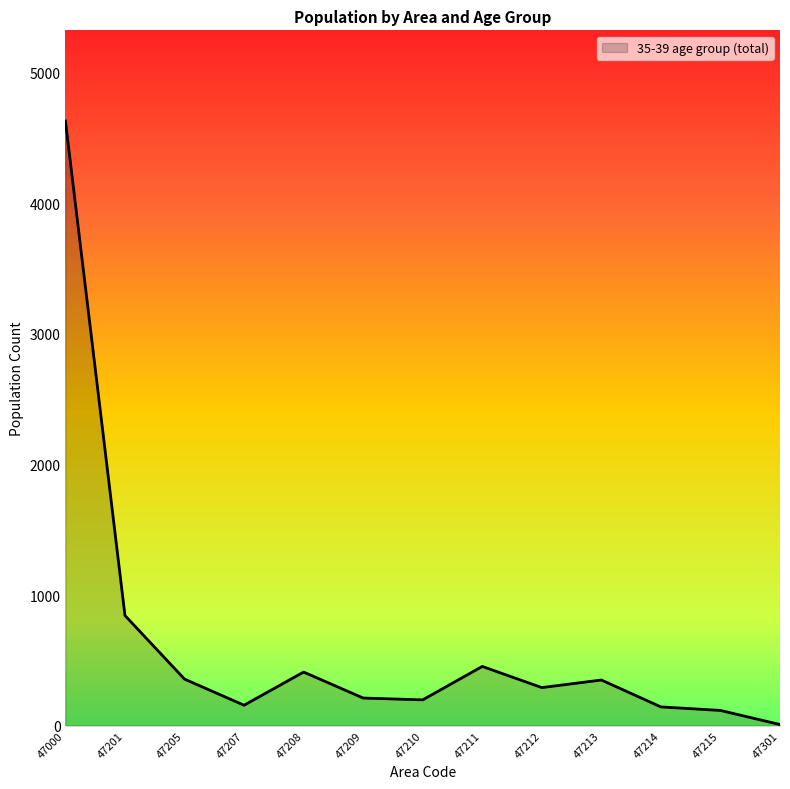

What is the difference between the values at 47205 and 47213?

7